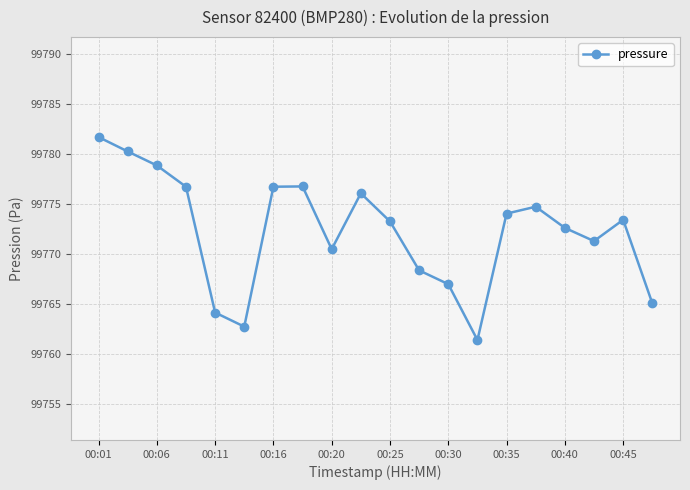

What is the difference between the maximum and second lowest values?

19.0